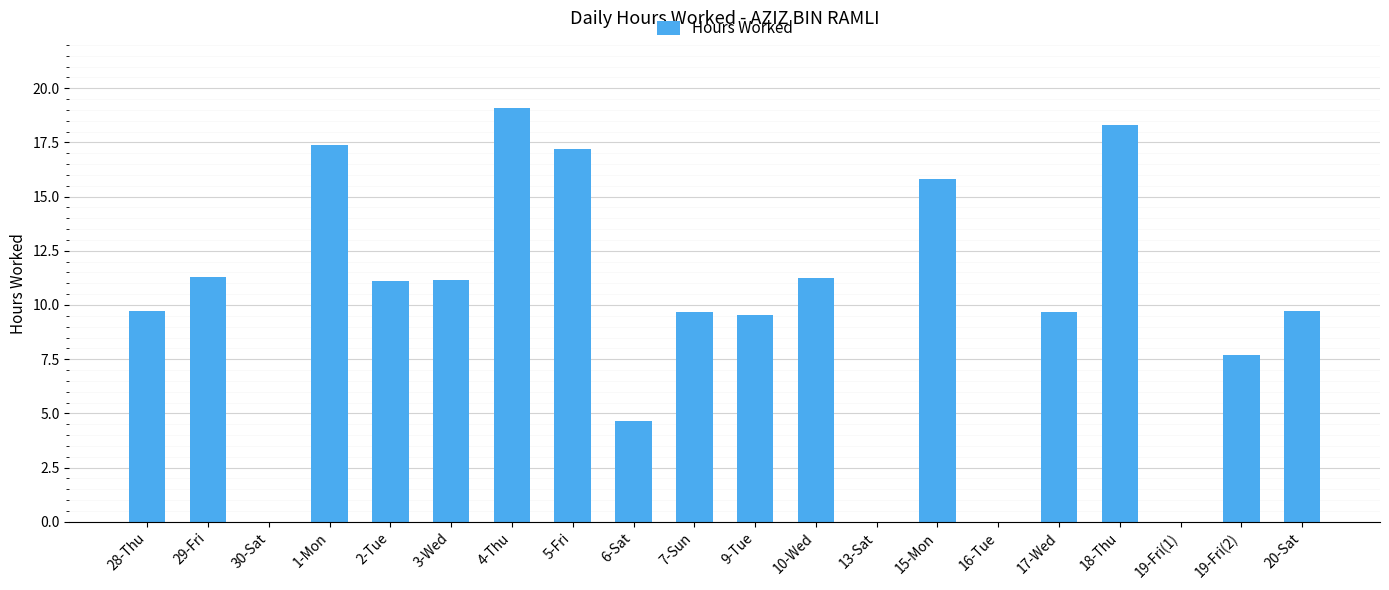

Between 3-Wed and 13-Sat, which is larger?

3-Wed